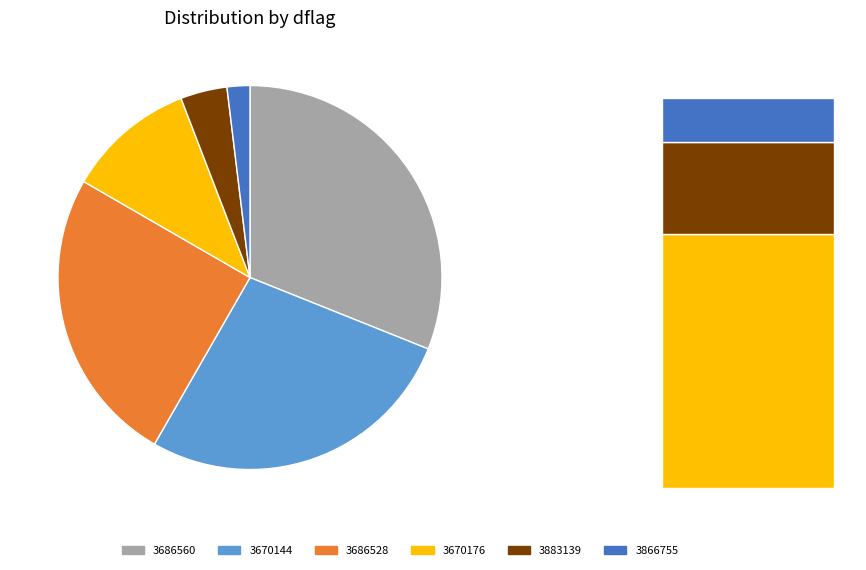

Does 3686528 represent more than half of the total?

No